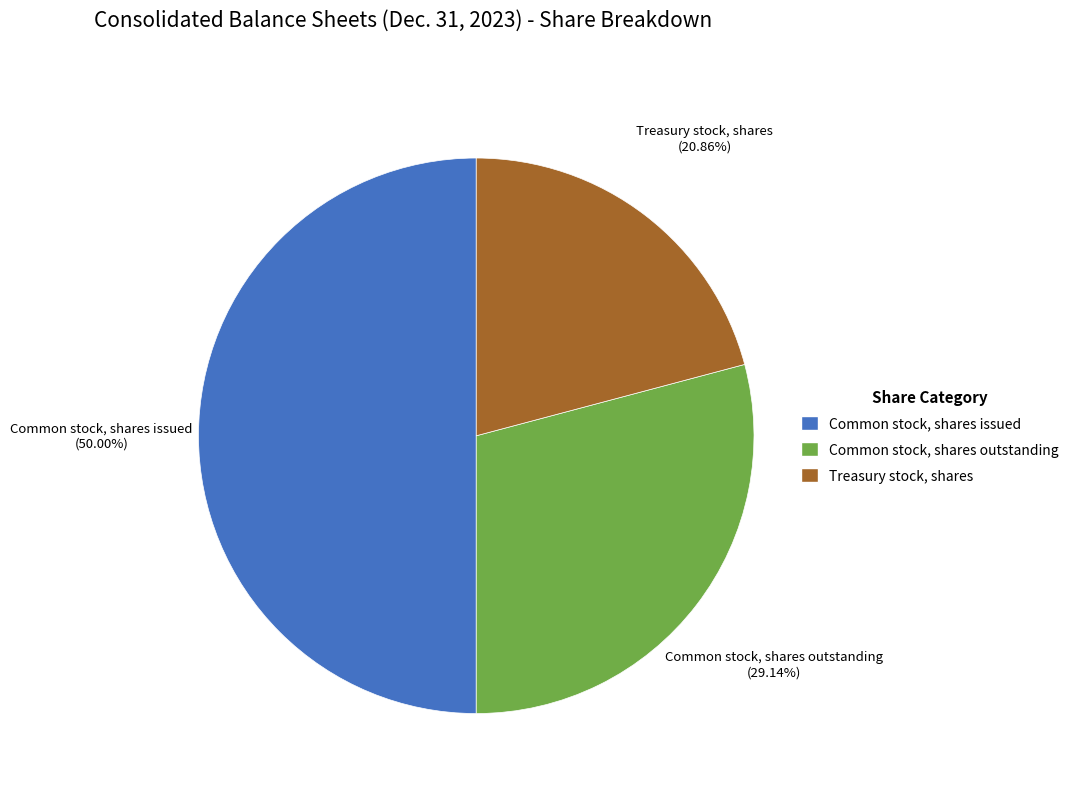

Which category has the smallest portion of the pie?

Treasury stock, shares